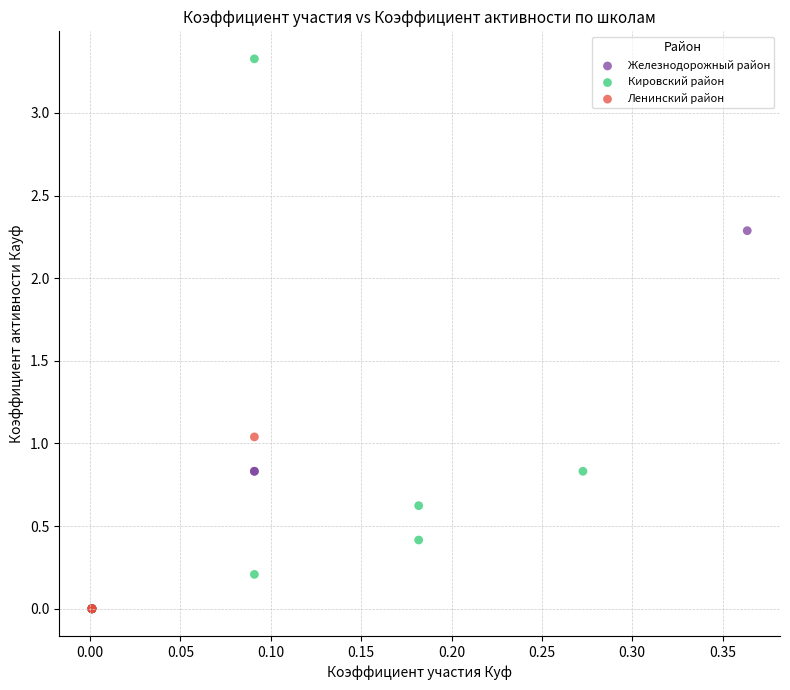

Which series has the widest spread of Y values?

Кировский район